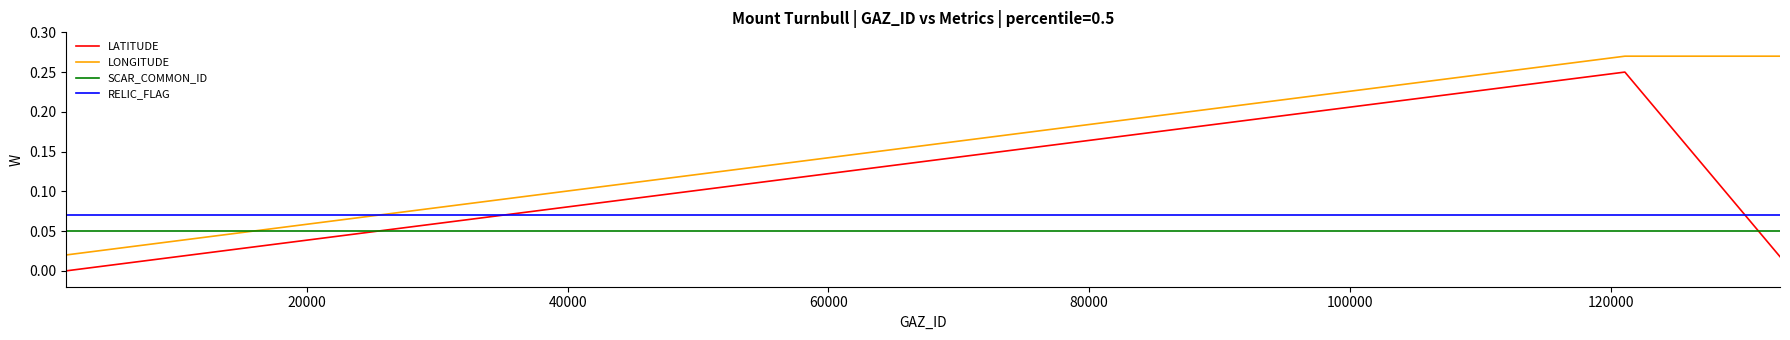

List the series in order of their peak value, highest first.

LONGITUDE, LATITUDE, RELIC_FLAG, SCAR_COMMON_ID